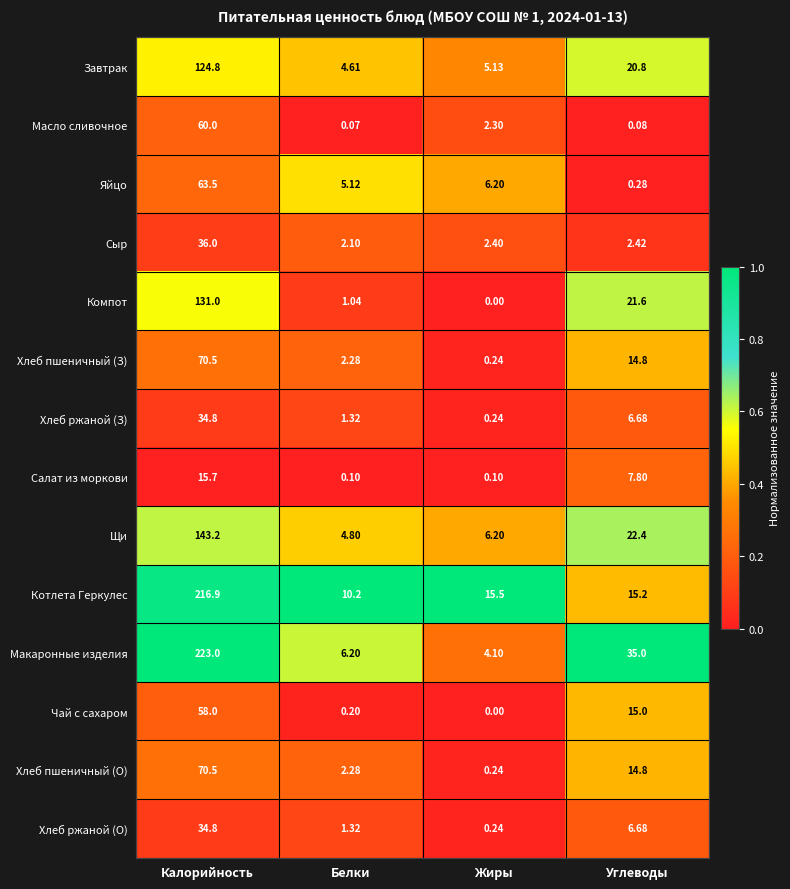

Where does the Котлета Геркулес series first go above 15?

Калорийность